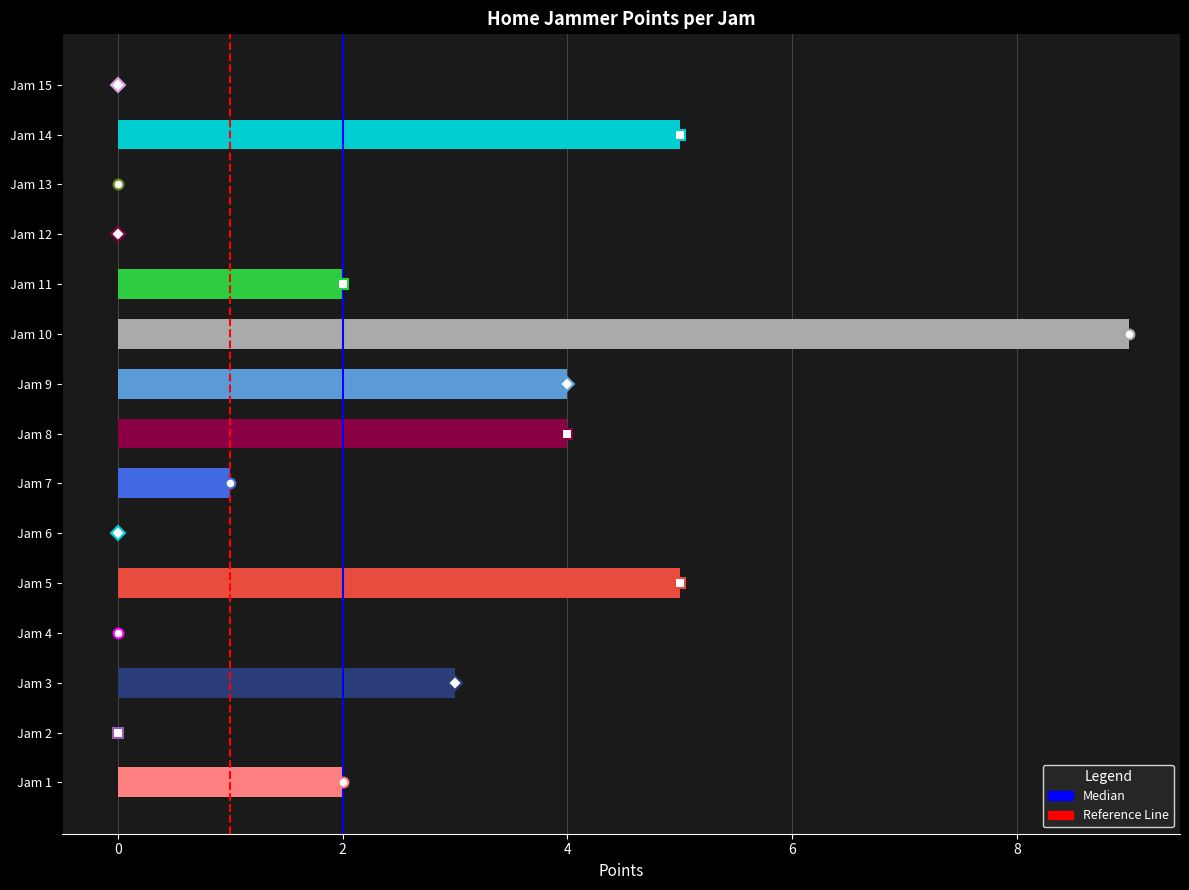

Which has a higher value, Jam 12 or Jam 5?

Jam 5